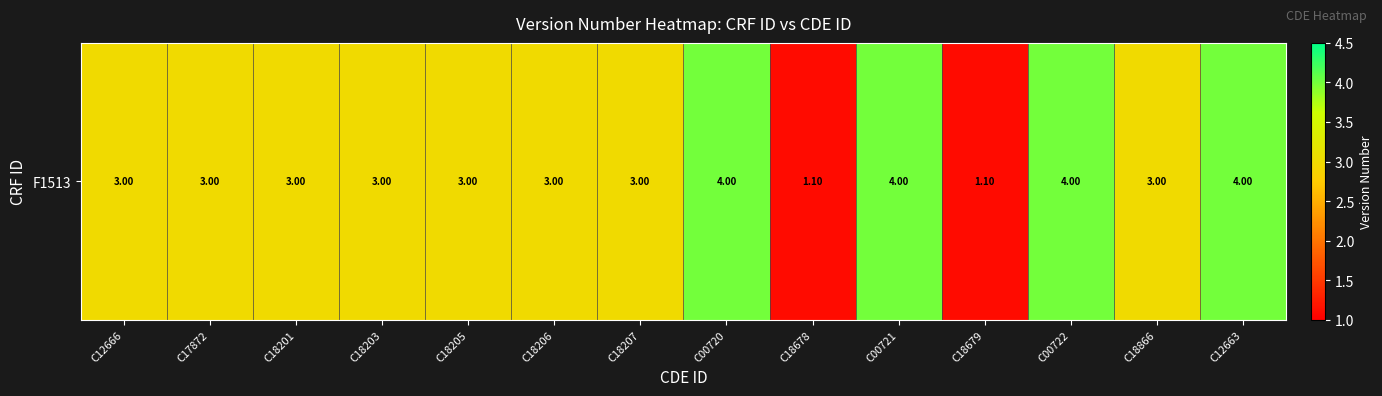

What is the average value?

3.0